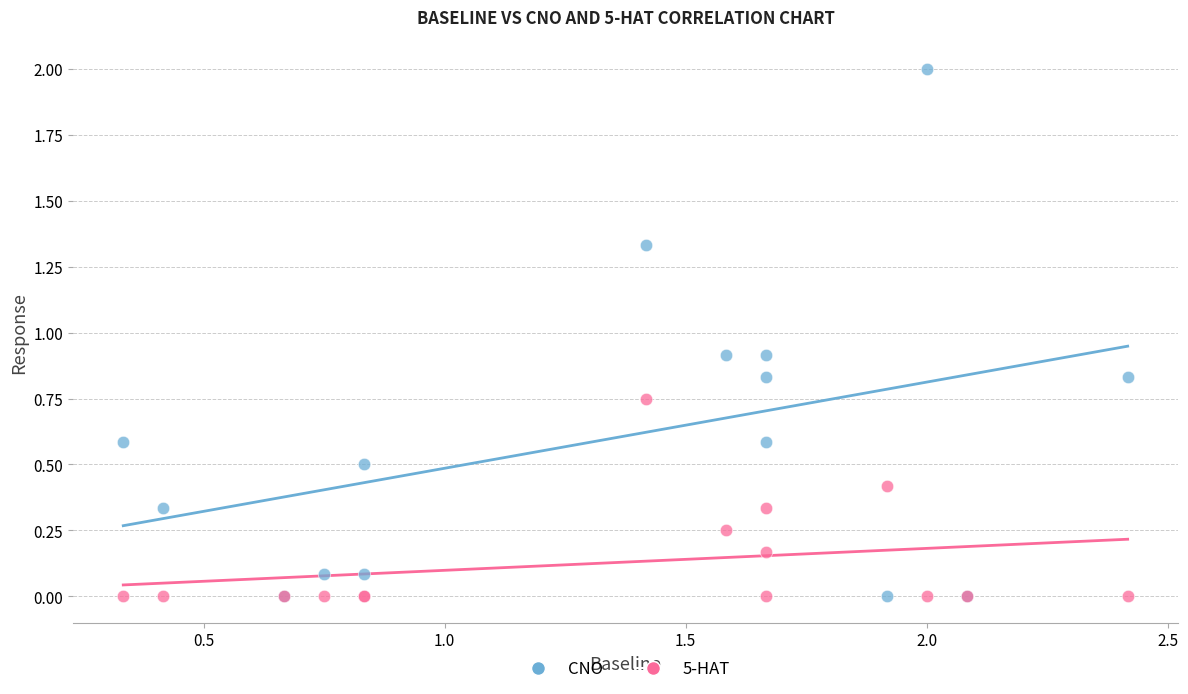

What are all the series names shown in the legend?

CNO, 5-HAT